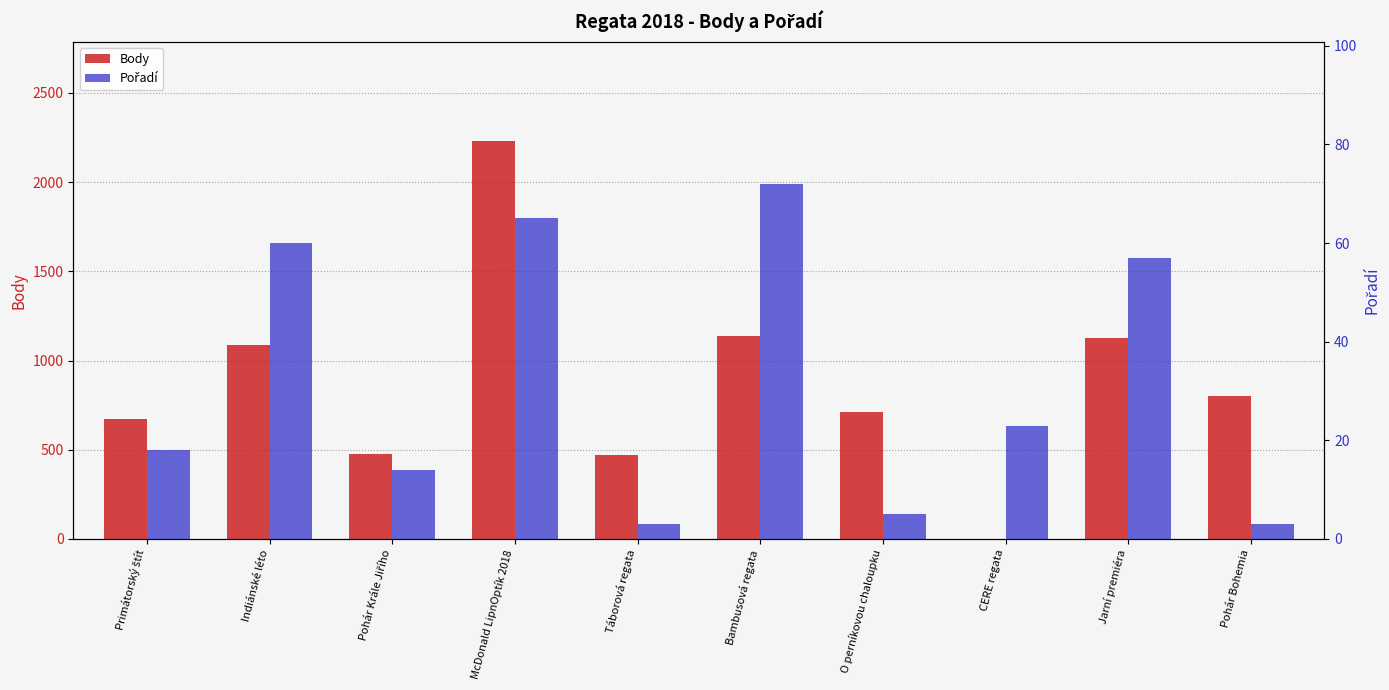

Reading left to right, extract all data points from this chart.

Body: Primátorský štít=672	Indiánské léto=1088	Pohár Krále Jiřího=477	McDonald LipnOptík 2018=2229	Táborová regata=469	Bambusová regata=1139	O perníkovou chaloupku=713	CERE regata=0	Jarní premiéra=1124	Pohár Bohemia=804
Pořadí: Primátorský štít=18	Indiánské léto=60	Pohár Krále Jiřího=14	McDonald LipnOptík 2018=65	Táborová regata=3	Bambusová regata=72	O perníkovou chaloupku=5	CERE regata=23	Jarní premiéra=57	Pohár Bohemia=3